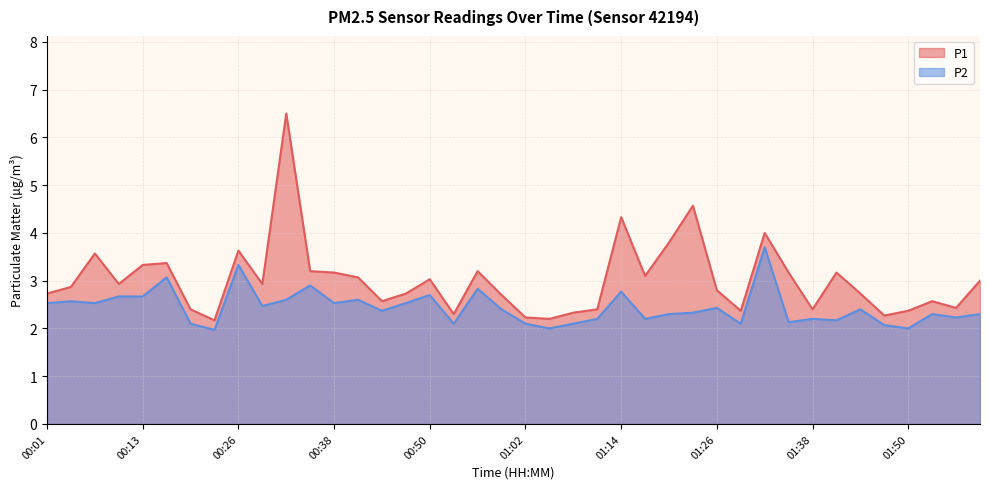

At which category is the sum across all series the highest?

00:32